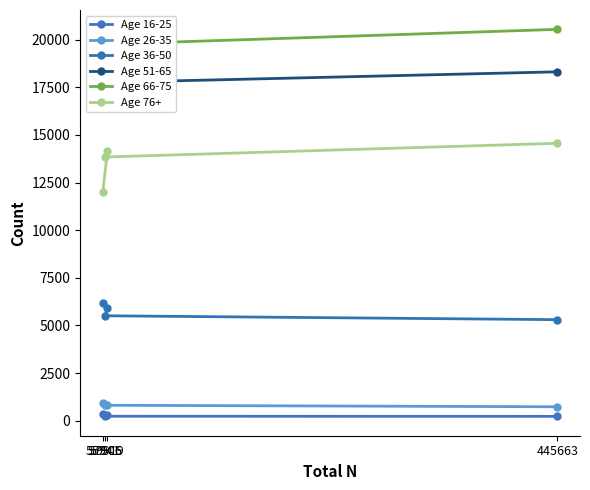

What is the sum of all Age 26-35 values?

3324